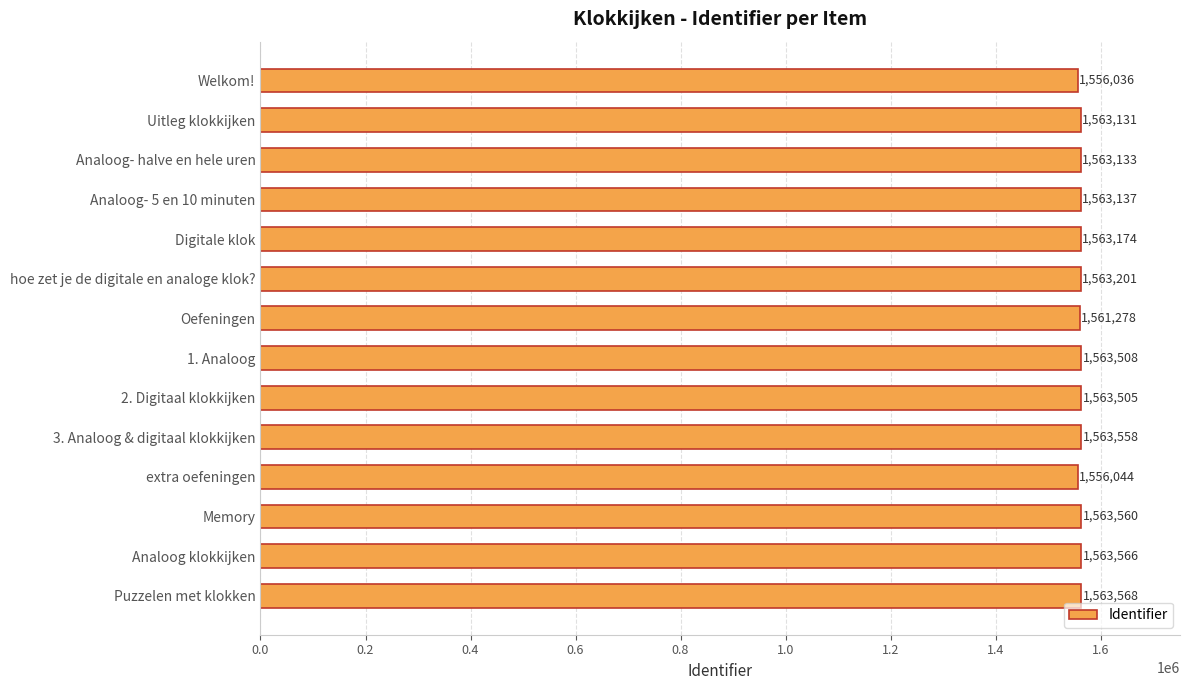

What is the greatest value displayed?

1563568